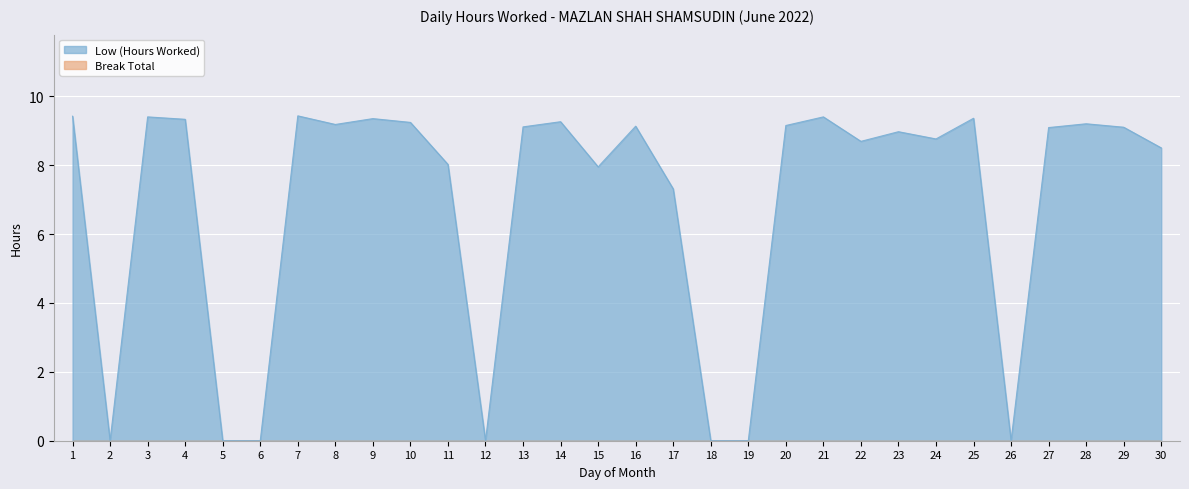

Rank the categories by value from lowest to highest.

2, 5, 6, 12, 18, 19, 26, 17, 15, 11, 30, 22, 24, 23, 27, 29, 13, 16, 20, 8, 28, 10, 14, 4, 9, 25, 3, 21, 1, 7